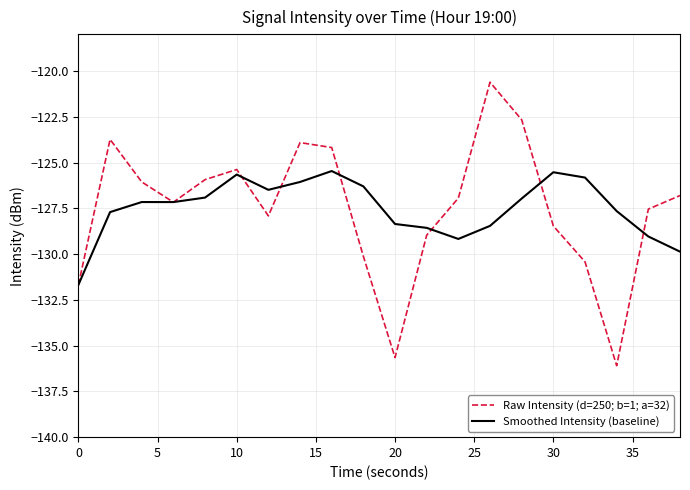

Rank the series by their maximum value, from lowest to highest.

Smoothed Intensity (baseline), Raw Intensity (d=250; b=1; a=32)